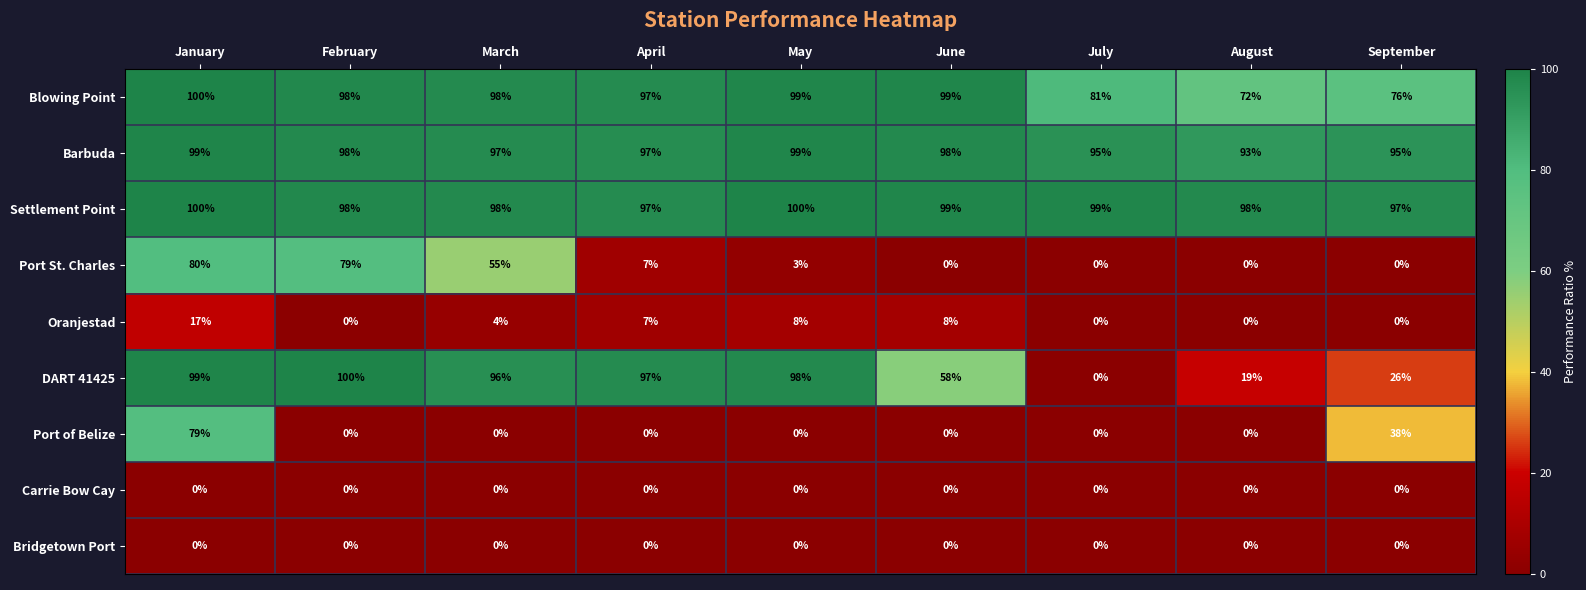

What is the difference between the second highest and minimum values in the DART 41425 series?

99